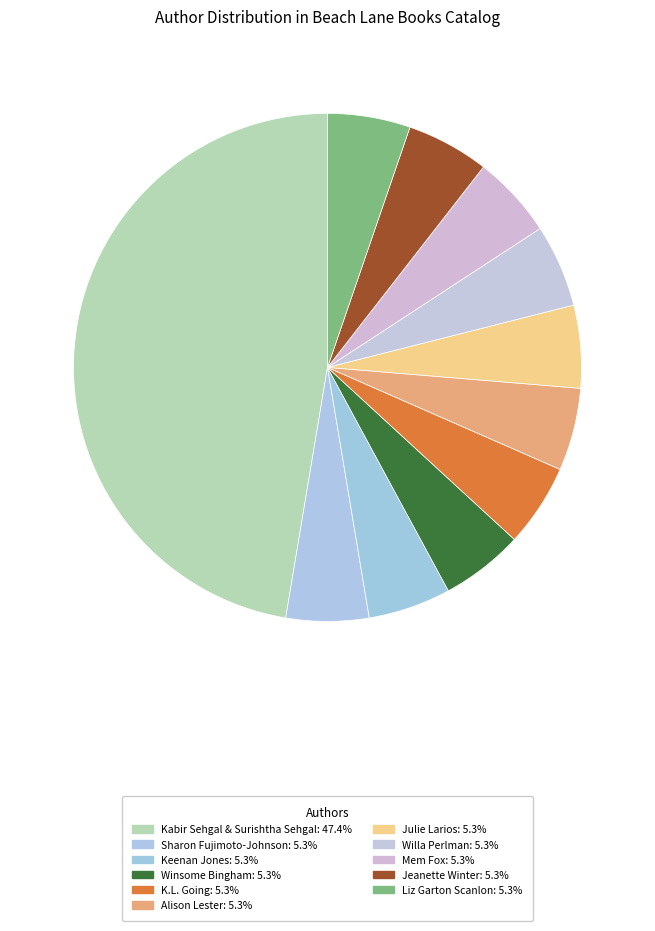

Is it true that Liz Garton Scanlon is 5% of the pie?

True